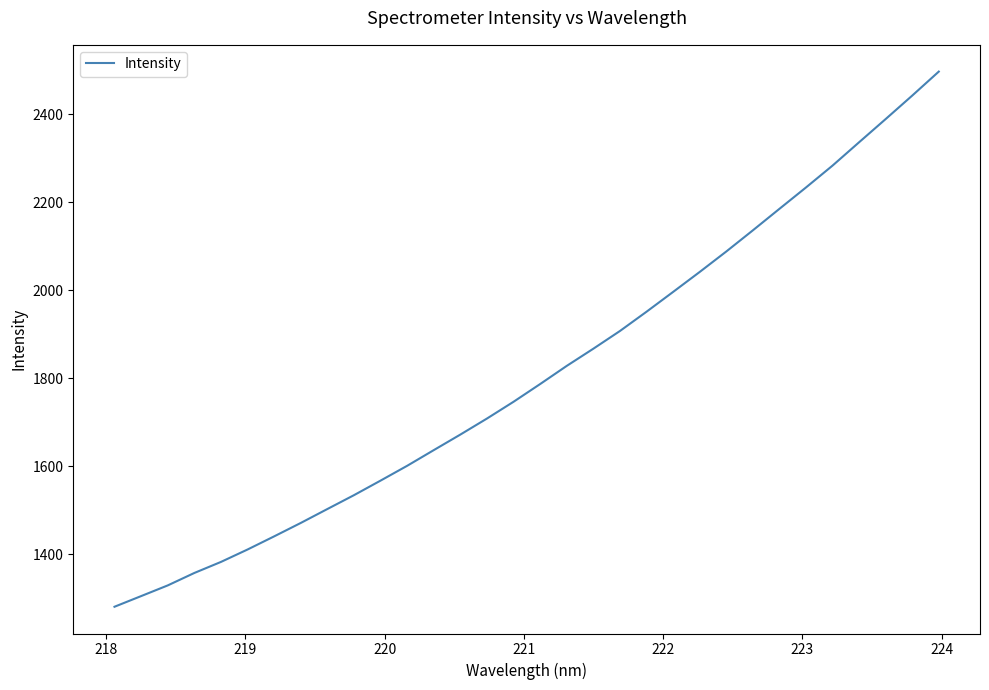

What is the smallest value displayed?

1281.0